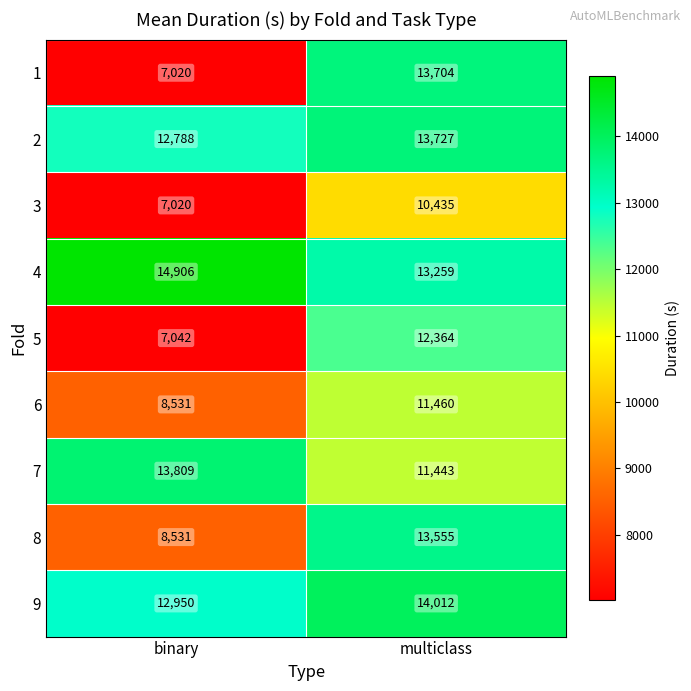

The value of 2 at multiclass is 6988. True or false?

False